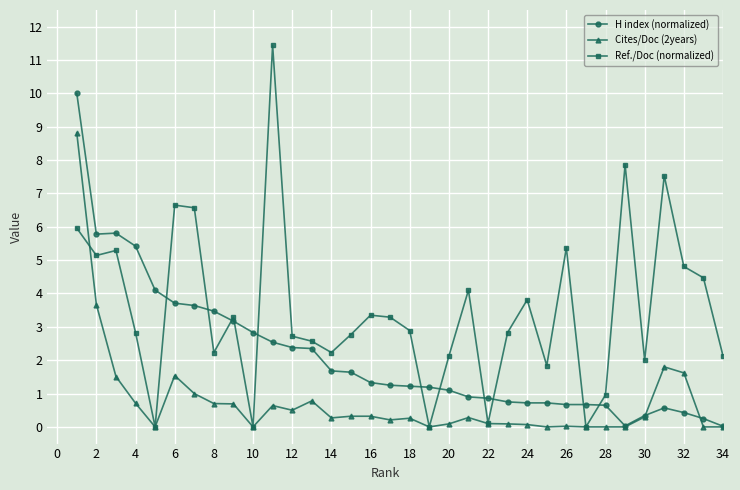

List the series in order of their peak value, highest first.

Ref./Doc (normalized), H index (normalized), Cites/Doc (2years)